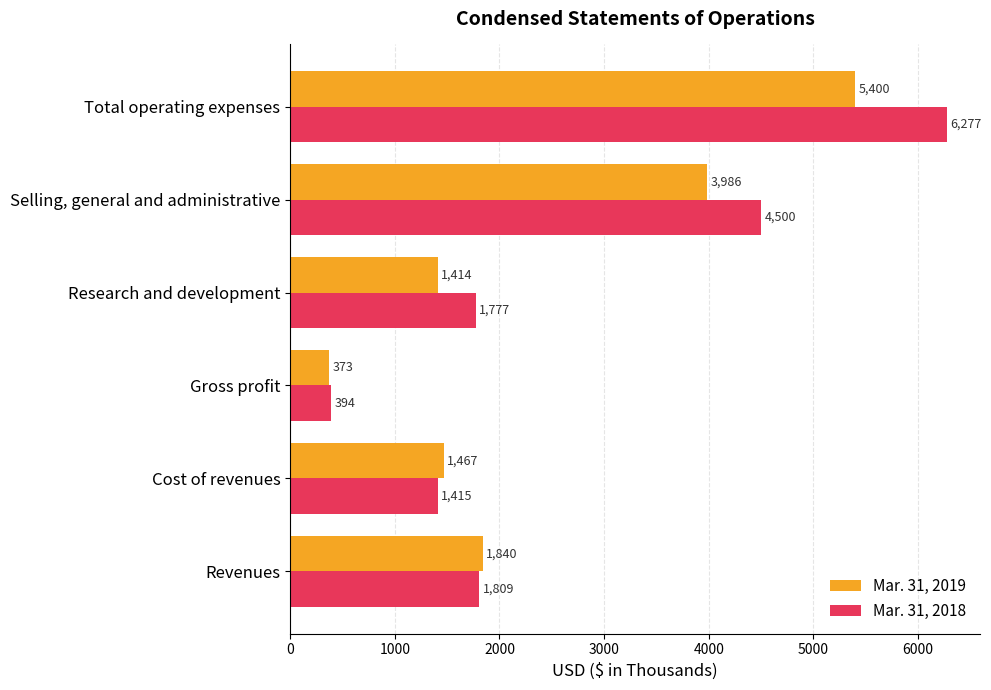

What value does the Mar. 31, 2019 series have at Revenues, to the nearest 100?

1800